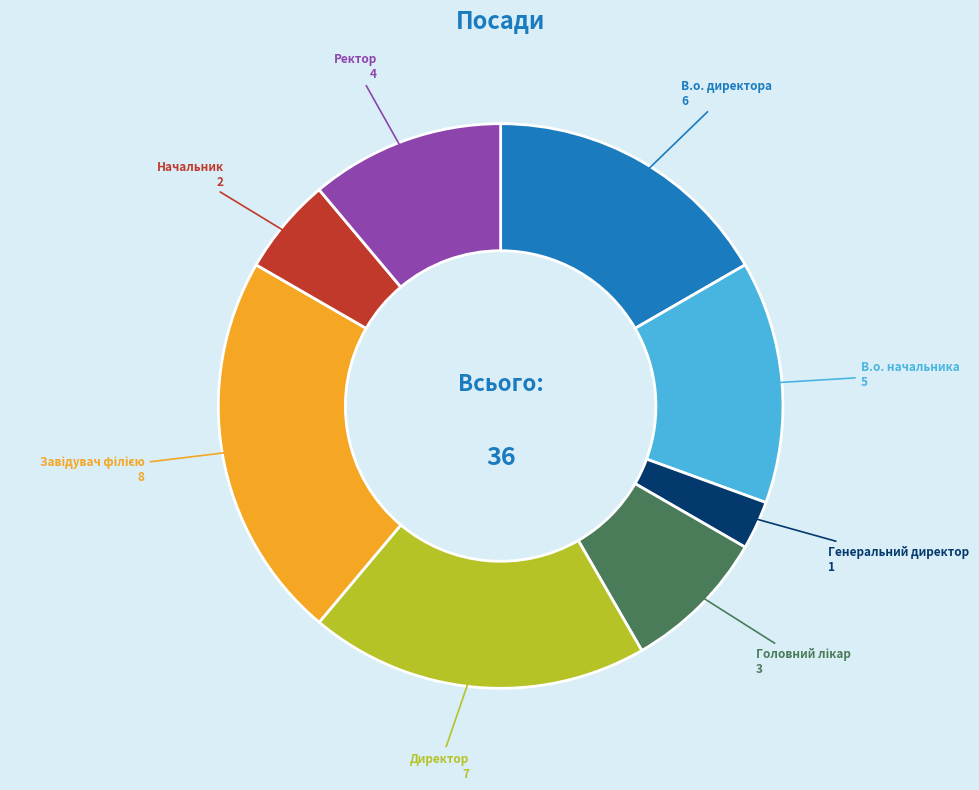

Does any single category account for the majority?

No